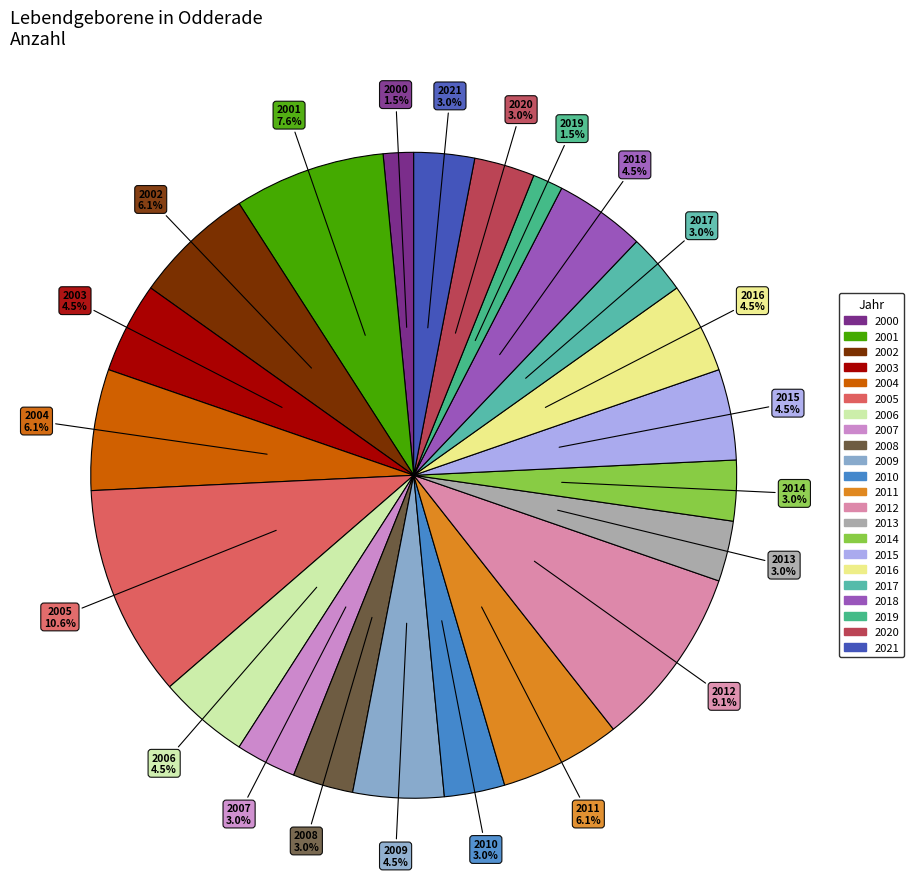

How much of the chart is everything except 2019?

98.5%